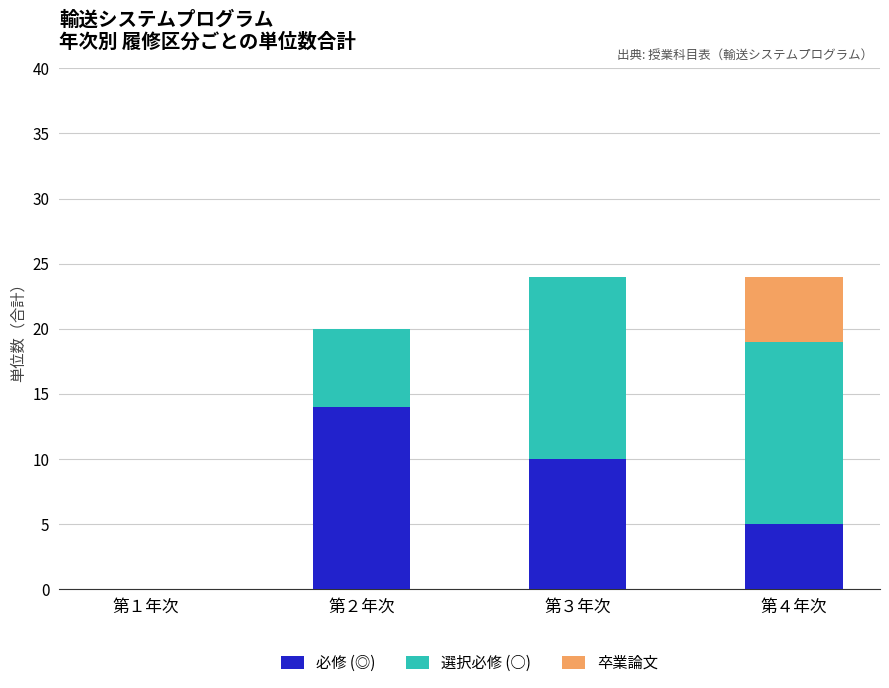

What is the total value across all series at 第３年次?

24